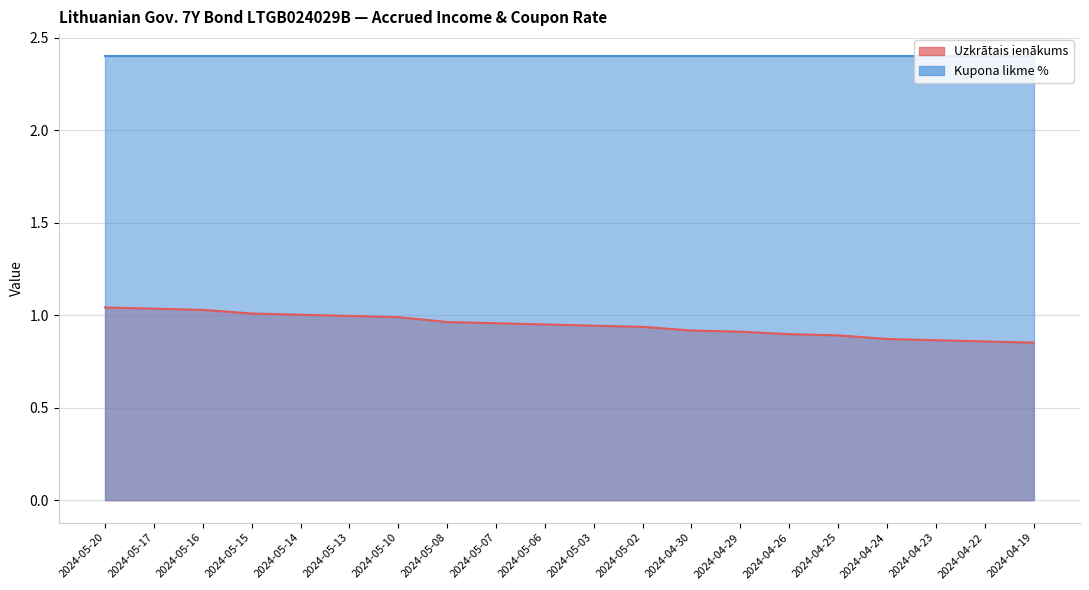

Reading right to left, extract all data points from this chart.

2024-04-19=0.9	2024-04-22=0.9	2024-04-23=0.9	2024-04-24=0.9	2024-04-25=0.9	2024-04-26=0.9	2024-04-29=0.9	2024-04-30=0.9	2024-05-02=0.9	2024-05-03=0.9	2024-05-06=1.0	2024-05-07=1.0	2024-05-08=1.0	2024-05-10=1.0	2024-05-13=1.0	2024-05-14=1.0	2024-05-15=1.0	2024-05-16=1.0	2024-05-17=1.0	2024-05-20=1.0